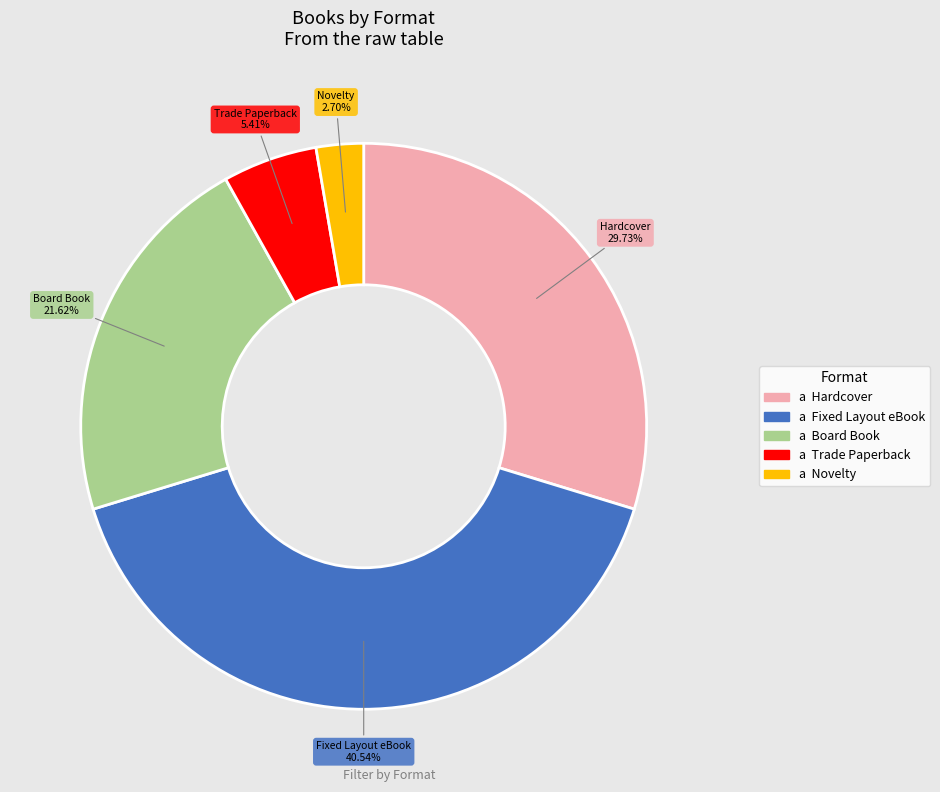

Is there any slice that represents more than half of the pie?

No